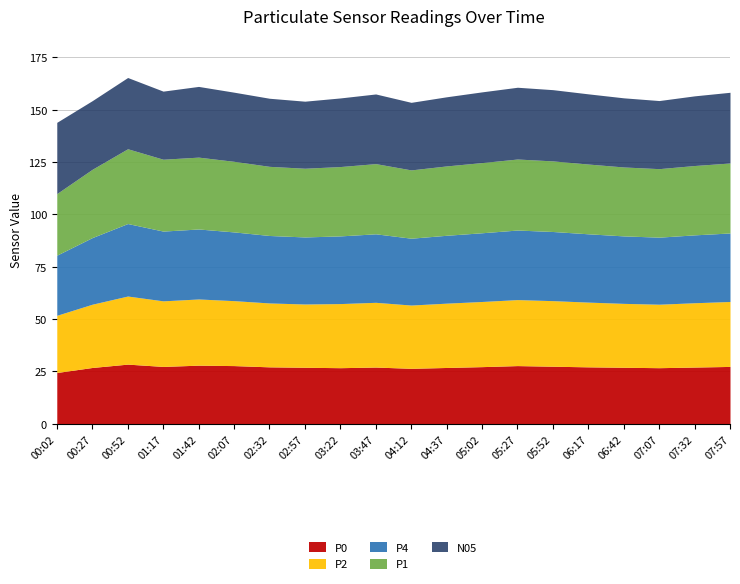

Is it true that P0 equals 36.9 at 00:02?

False